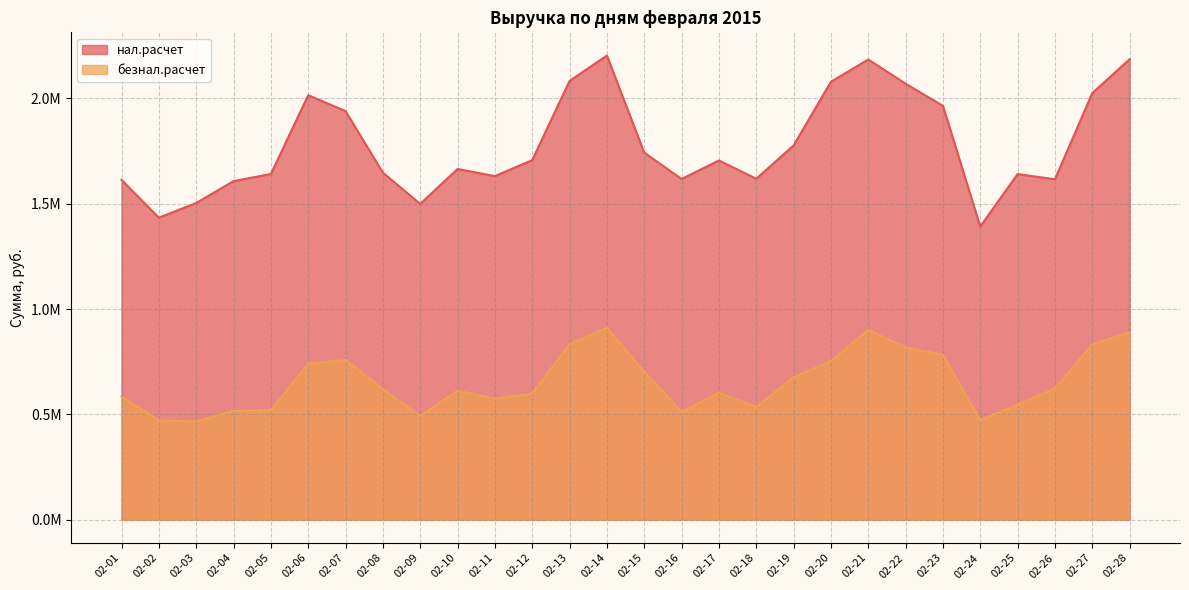

Is the value of нал.расчет at 02-21 greater than the value of безнал.расчет at 02-17?

Yes